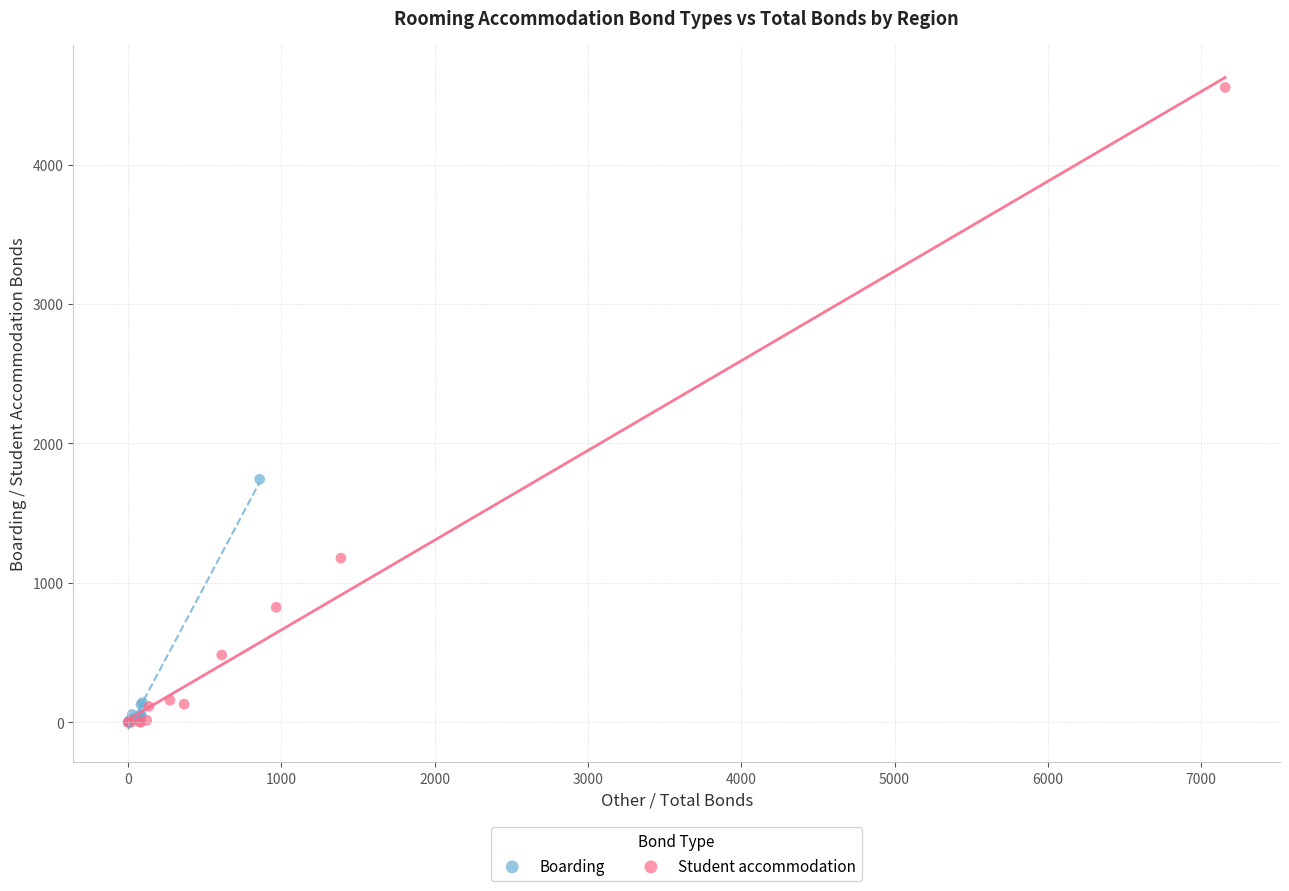

Which series has the largest Y range (max minus min)?

Student accommodation